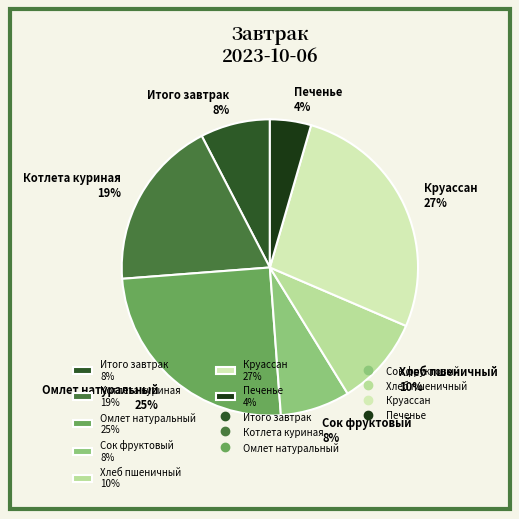

To the nearest percent, what is the difference between the Котлета куриная and Хлеб пшеничный slice percentages?

9%